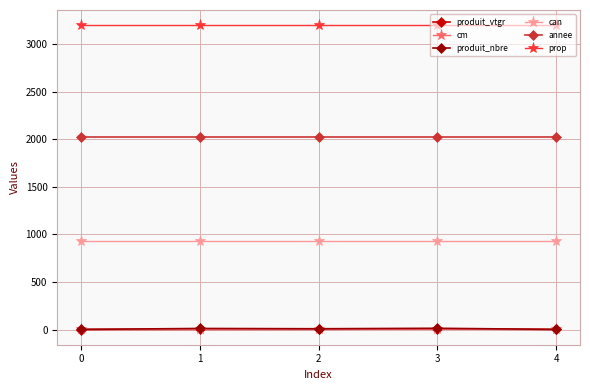

What is the value of the annee point at the 3rd from the left?

2024.0